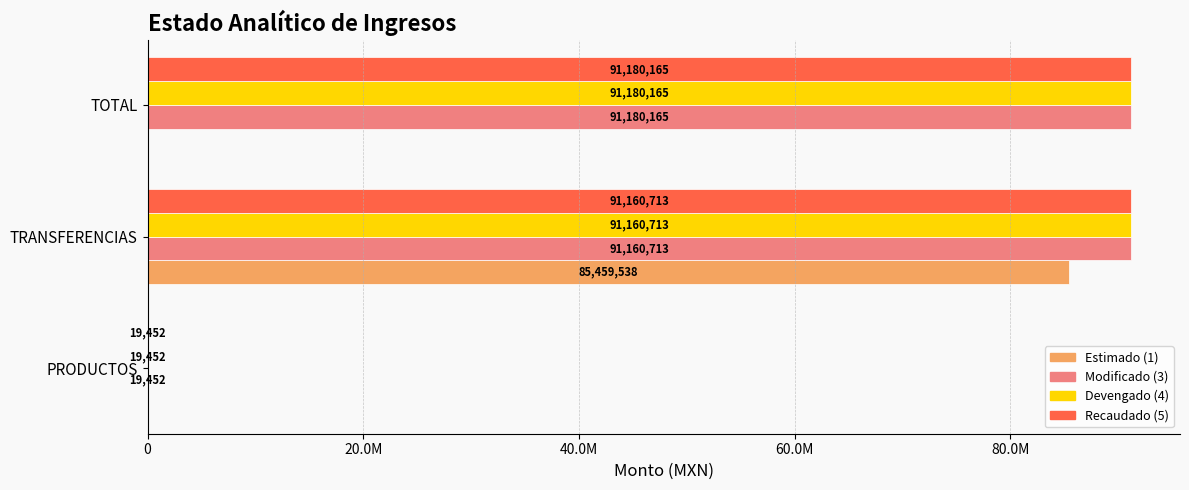

Which series has the largest range (max minus min)?

Modificado (3)